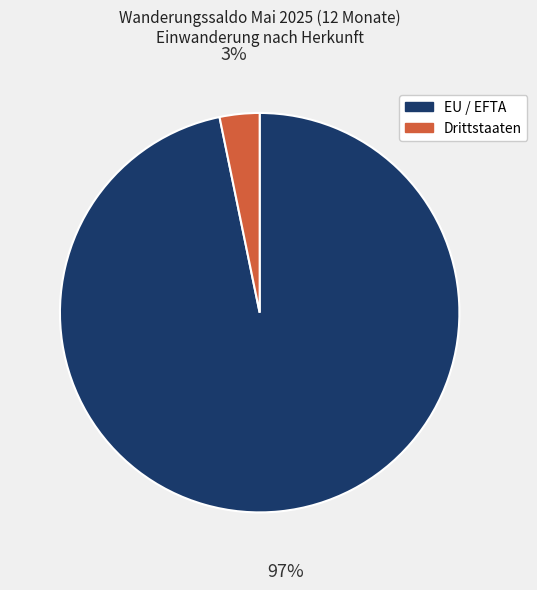

True or false: Drittstaaten accounts for 9% of the total.

False